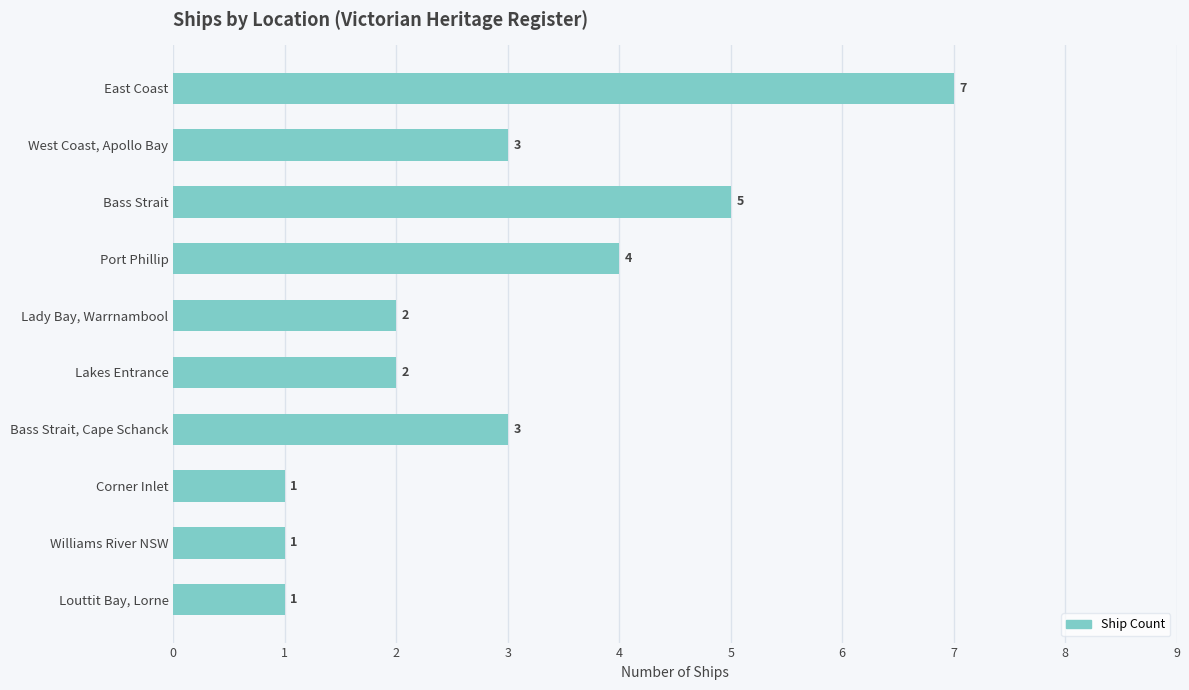

Which label corresponds to the largest value in the chart?

East Coast